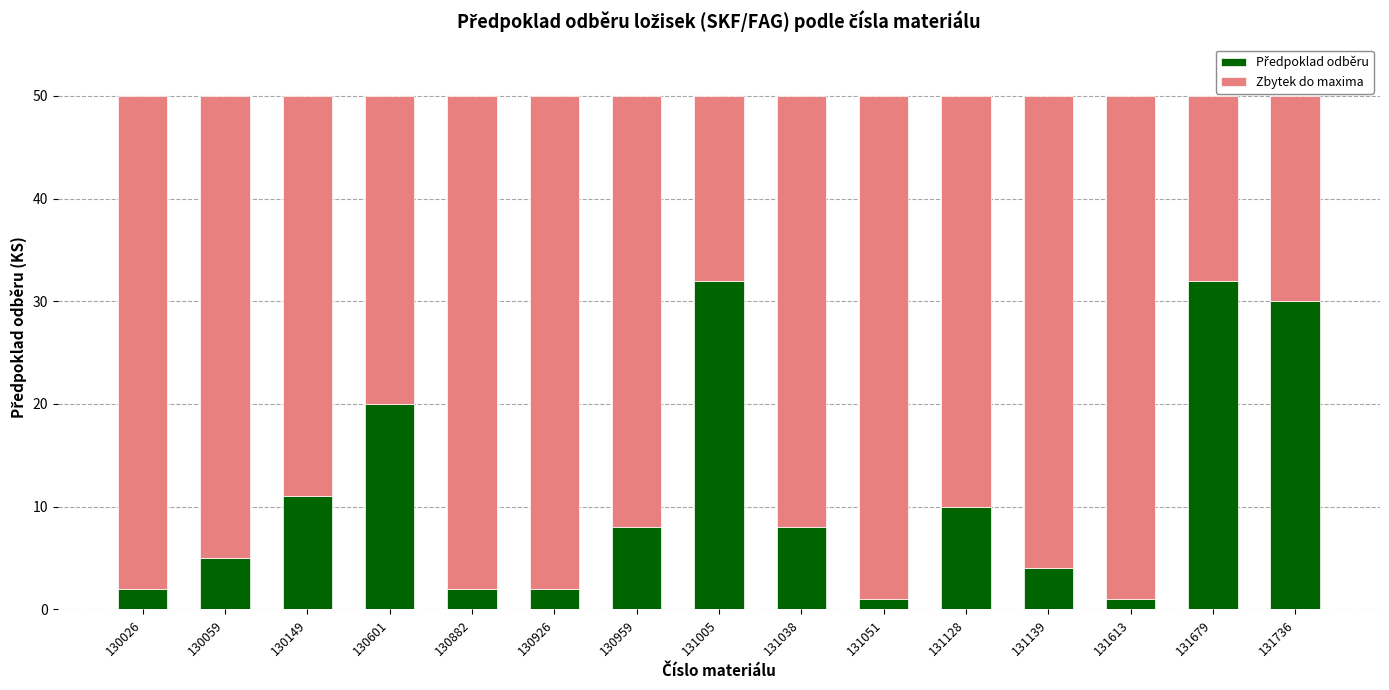

What is the total value across all series at 130882?

50